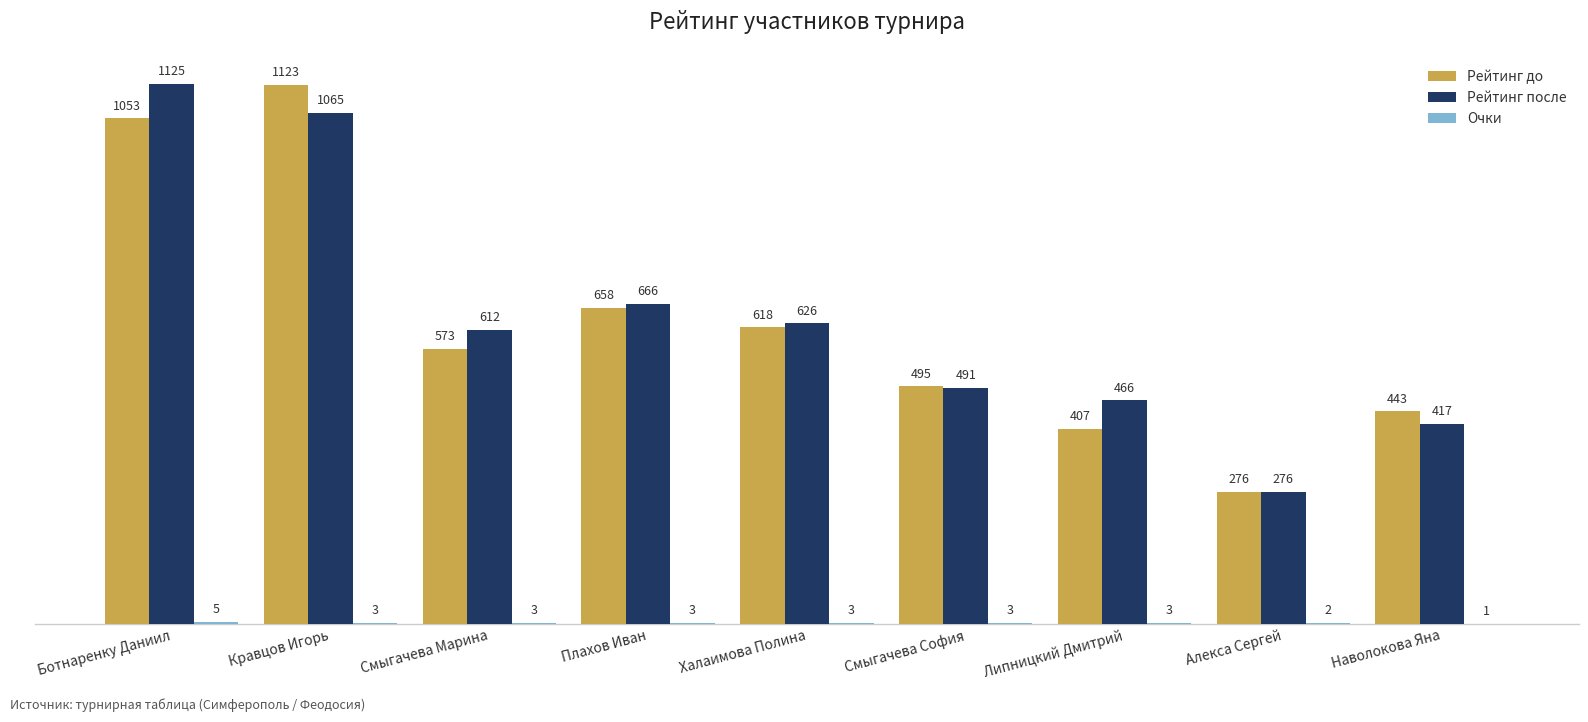

The value of Рейтинг после at Ботнаренку Даниил is 628. True or false?

False